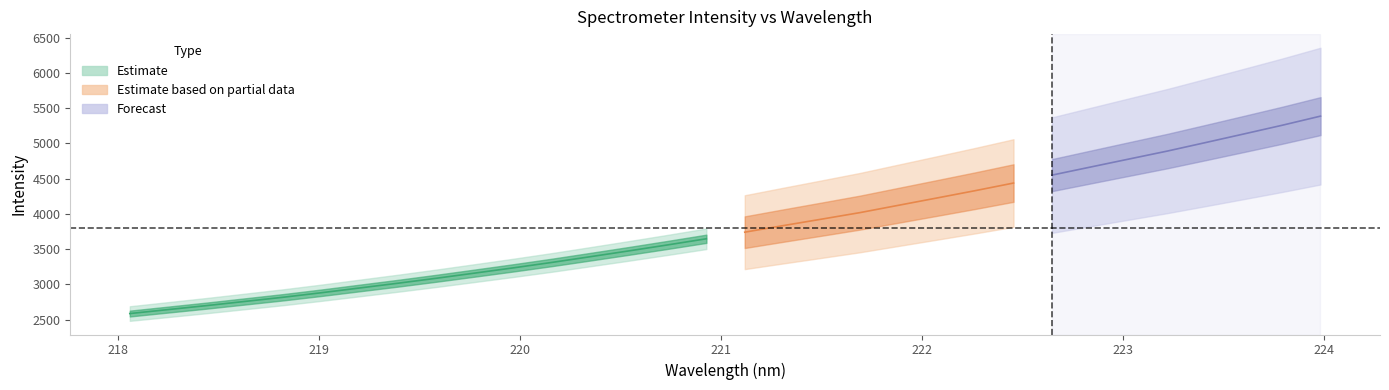

Reading left to right, transcribe all the data shown in this chart.

x: 218.1	218.3	218.4	218.6	218.8	219.0	219.2	219.4	219.6	219.8	220.0	220.2	220.4	220.5	220.7	220.9	221.1	221.3	221.5	221.7	221.9	222.1	222.3	222.5	222.6	222.8	223.0	223.2	223.4	223.6	223.8	224.0
y: 2587.4	2643.9	2700.4	2759.7	2819.3	2883.9	2951.7	3019.4	3090.0	3163.3	3237.4	3314.3	3395.5	3477.6	3561.8	3648.1	3741.8	3834.9	3926.5	4019.2	4122.8	4226.3	4330.5	4438.7	4551.0	4664.9	4778.4	4891.4	5012.4	5134.7	5258.2	5388.0